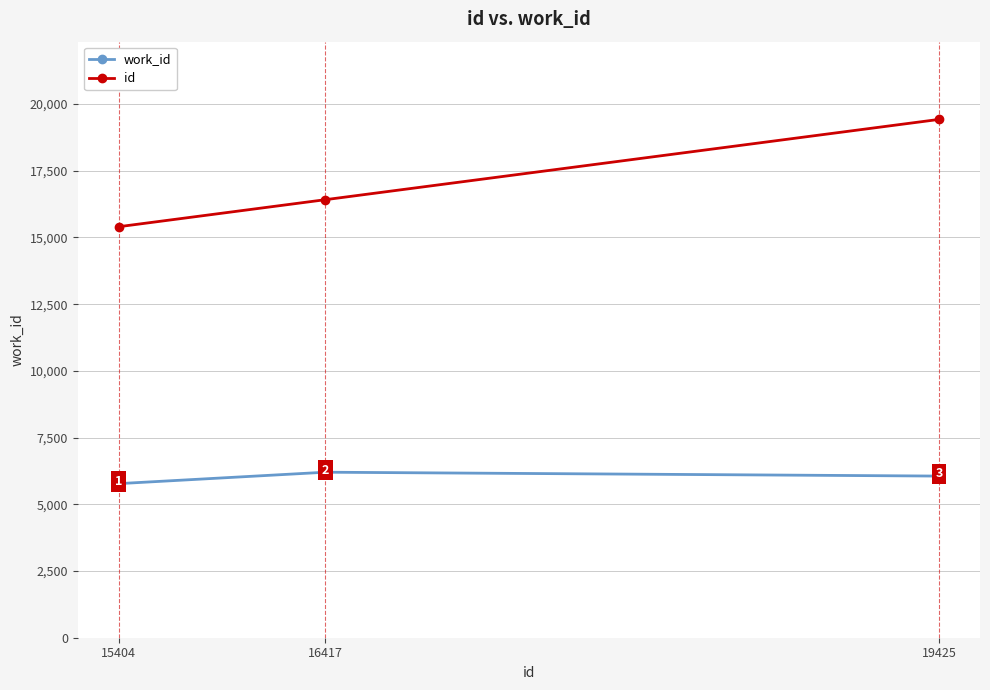

Reading left to right, list all the values displayed in this chart.

work_id: 5775	6203	6058
id: 15404	16417	19425